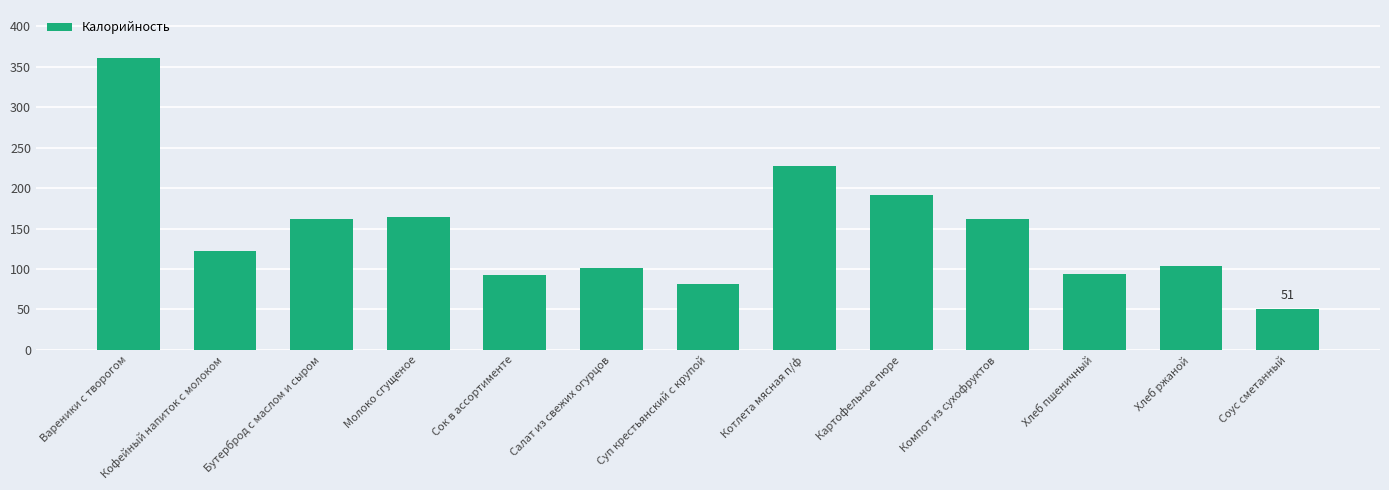

Reading right to left, transcribe all the data shown in this chart.

Соус сметанный=51	Хлеб ржаной=104	Хлеб пшеничный=94	Компот из сухофруктов=162	Картофельное пюре=191	Котлета мясная п/ф=227	Суп крестьянский с крупой=81	Салат из свежих огурцов=101	Сок в ассортименте=92	Молоко сгущеное=164	Бутерброд с маслом и сыром=162	Кофейный напиток с молоком=122	Вареники с творогом=361